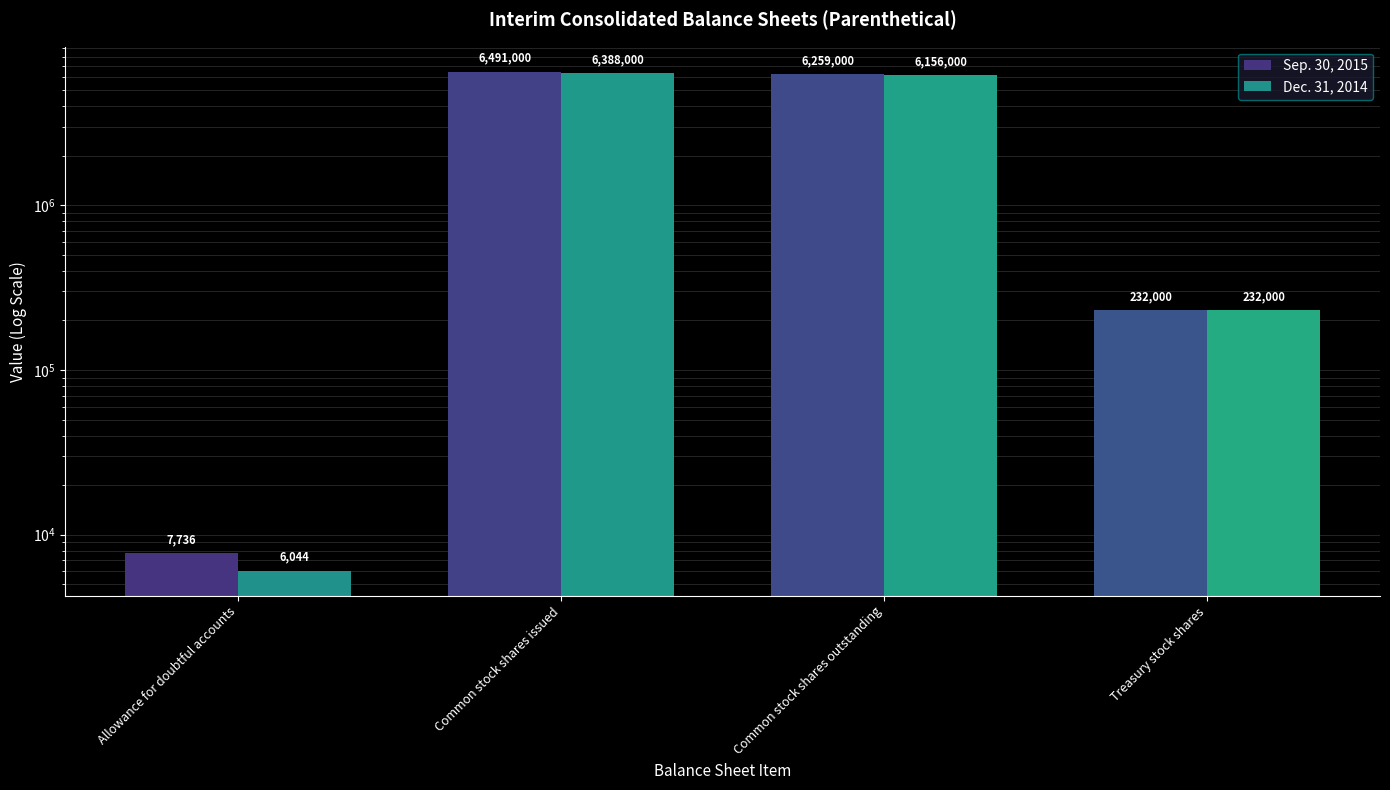

Is it true that Sep. 30, 2015 equals 6259000 at Common stock shares outstanding?

True